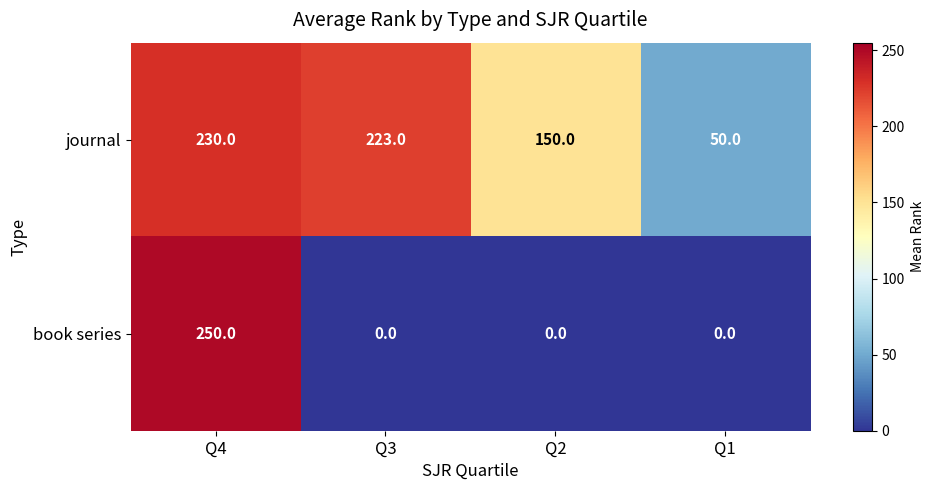

At which category is the sum across all series the highest?

Q4